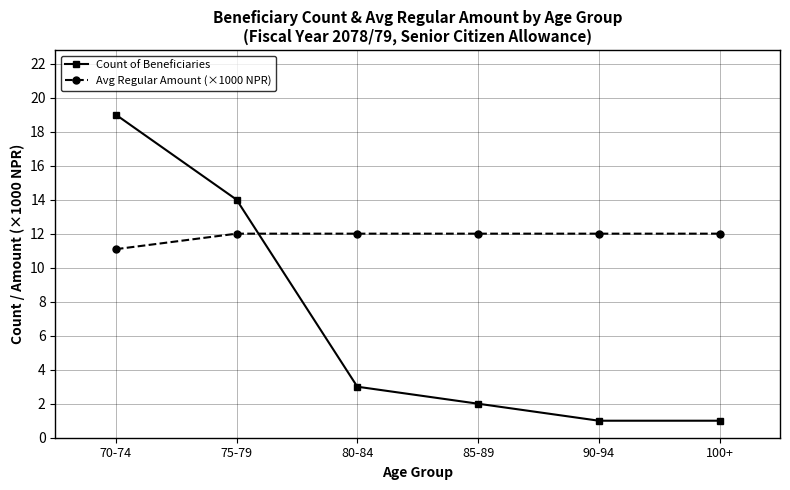

At which label does Count of Beneficiaries first exceed 3?

70-74